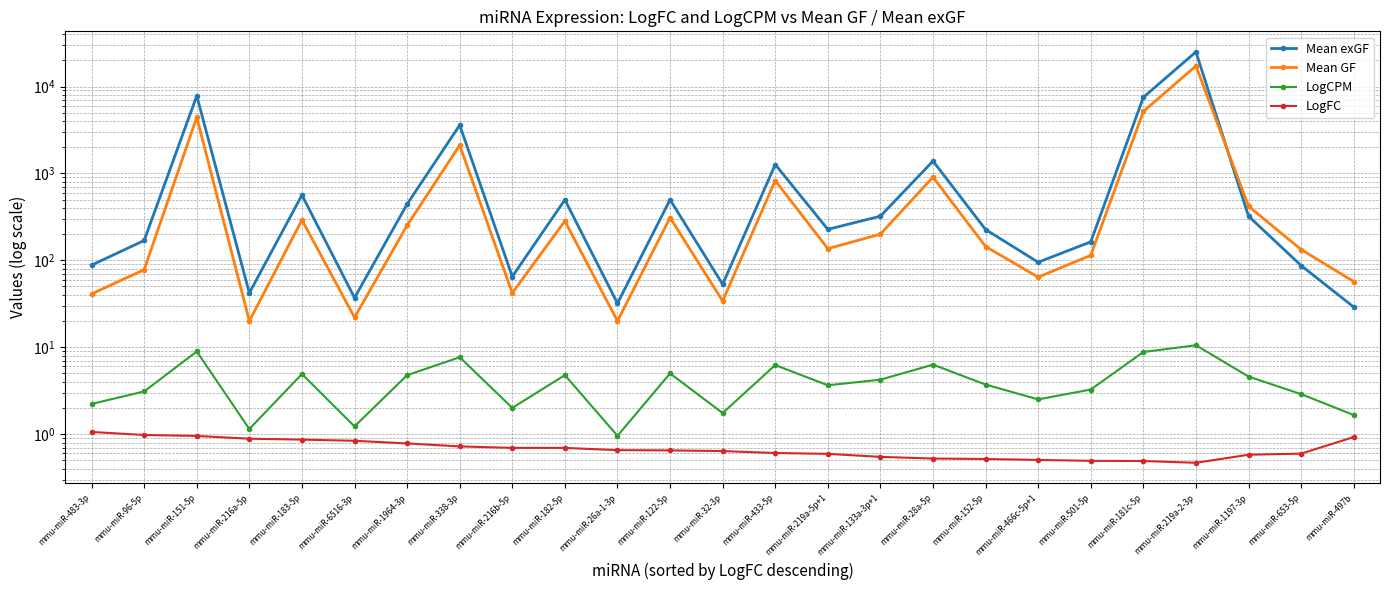

What is the total value across all series at mmu-miR-1197-3p?

746.2